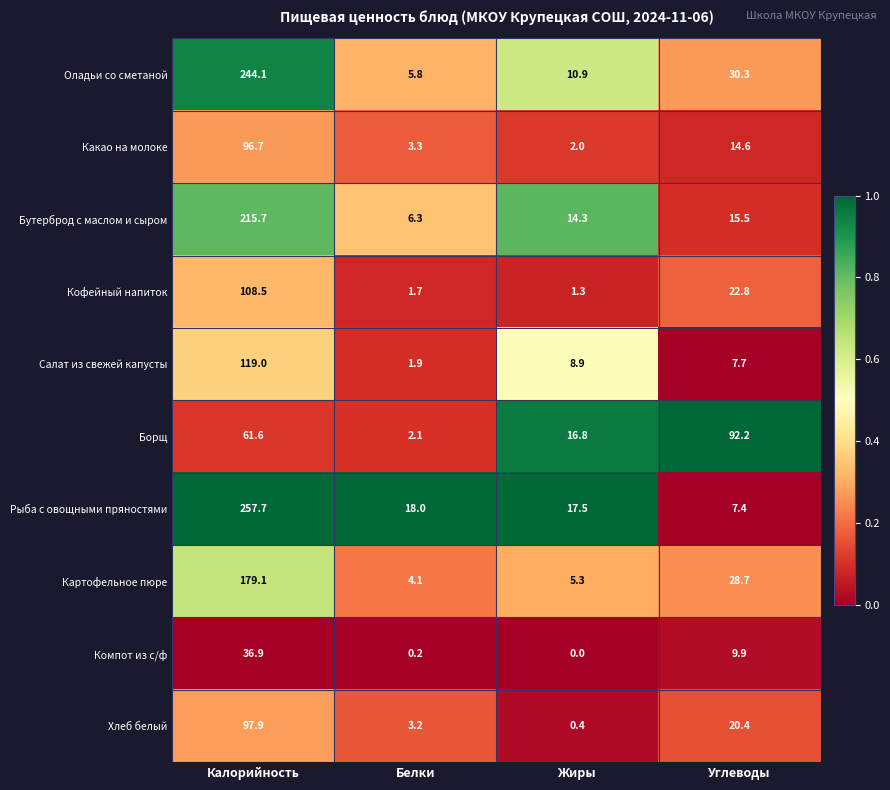

How many data points does each series have?

4